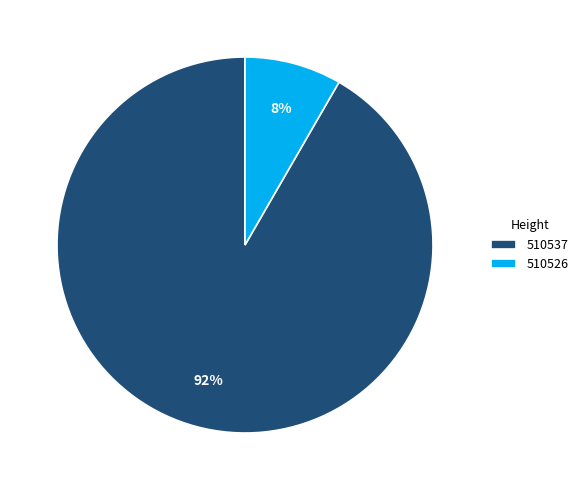

Rank the categories by value from highest to lowest.

510537, 510526